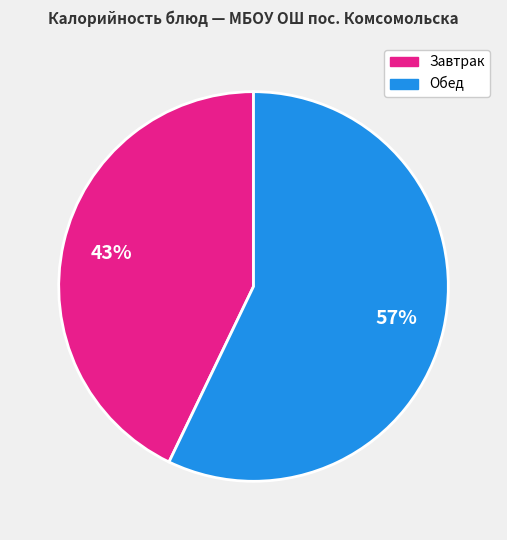

Count the number of slices in the pie.

2